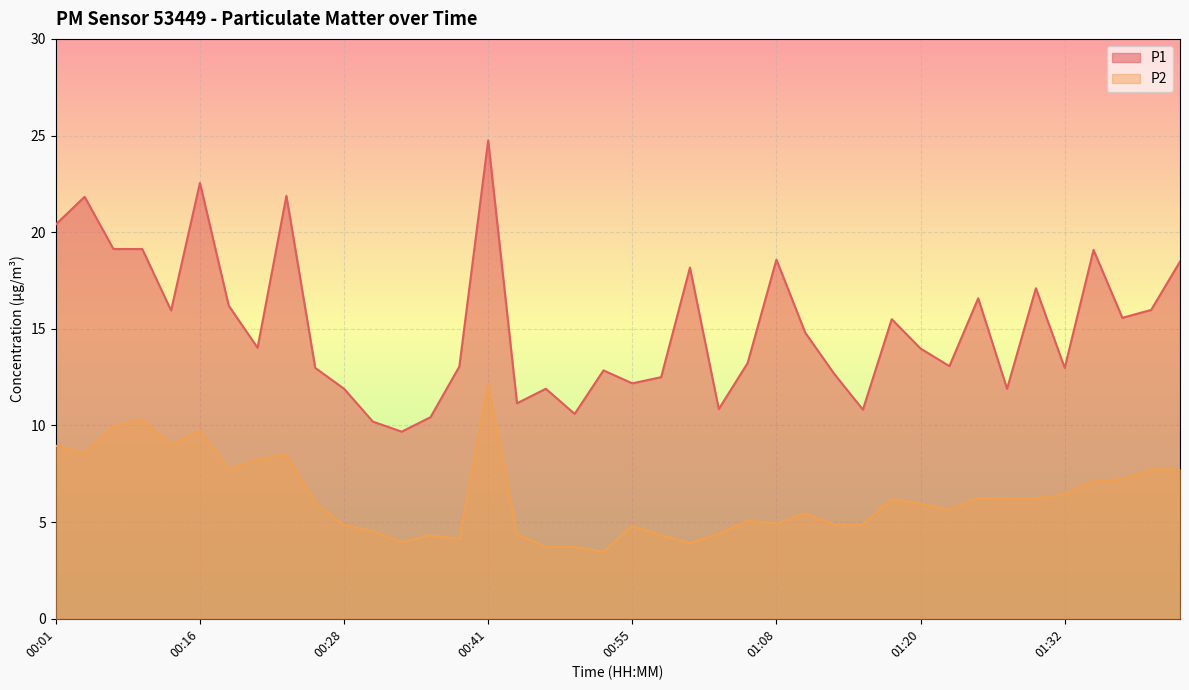

What is the difference between the highest and lowest values at 01:15?

5.9